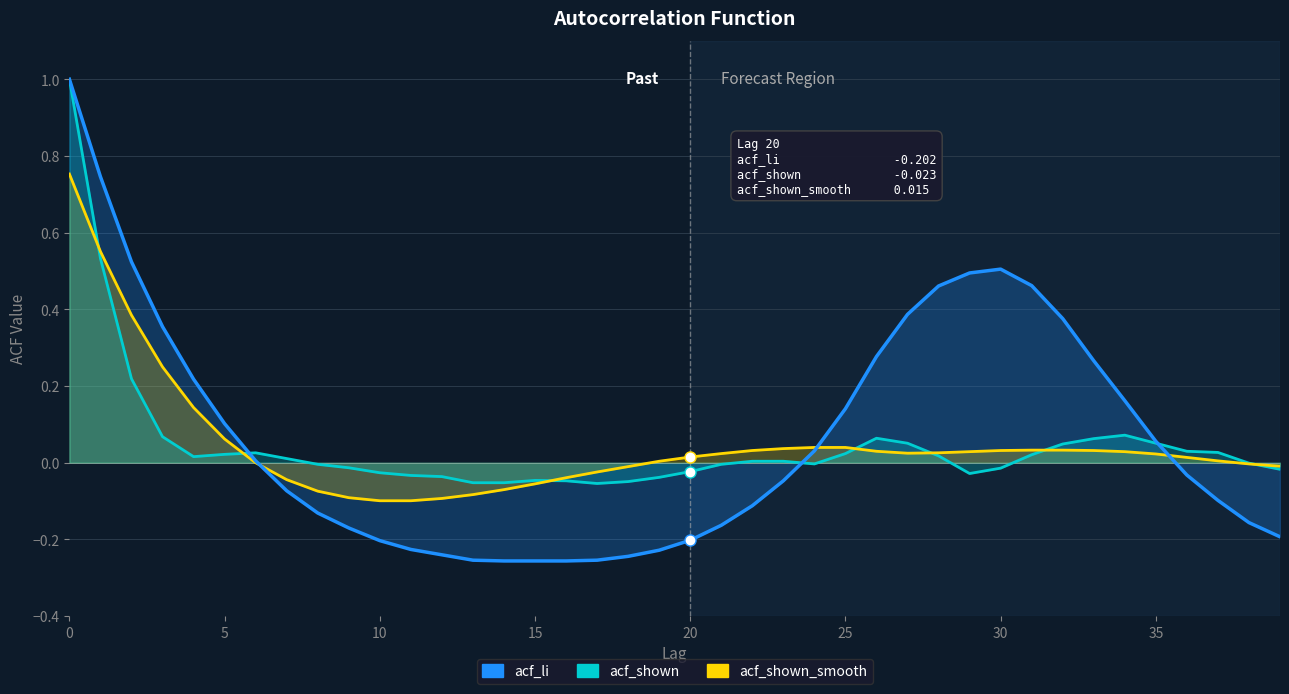

How many data points in acf_shown_smooth are less than 0?

14